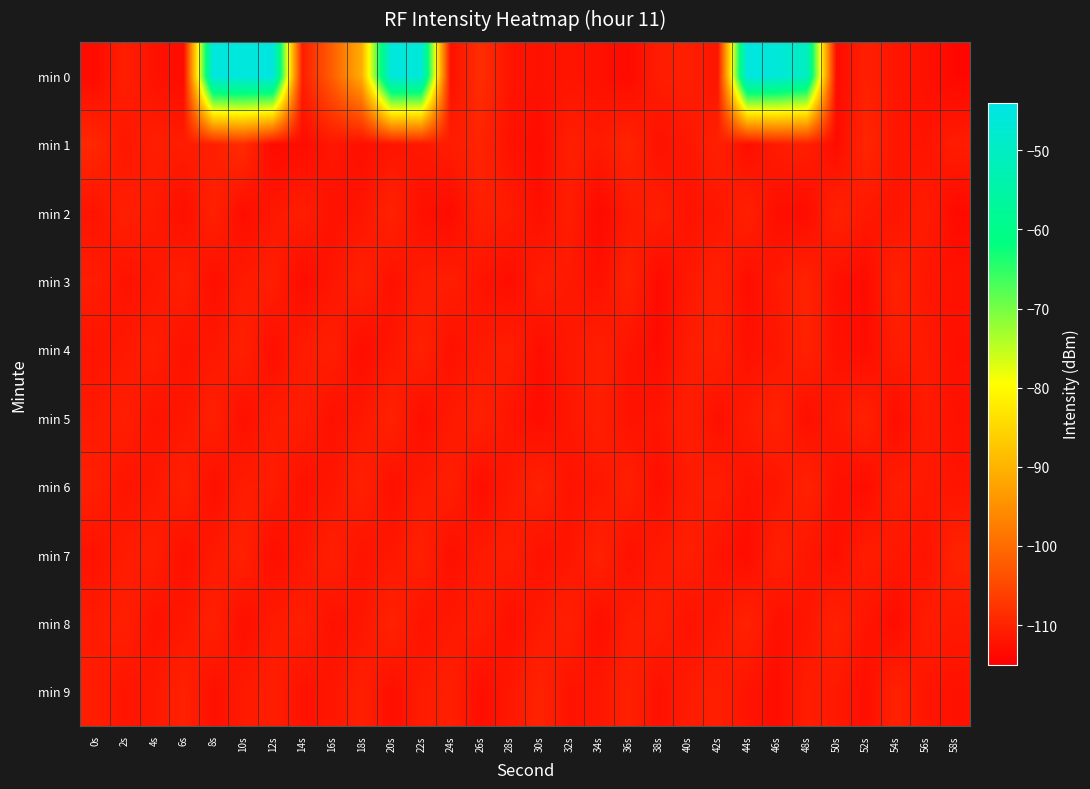

Reading right to left, extract all data points from this chart.

min 0: 58s=-113.8	56s=-112.5	54s=-111.8	52s=-110.4	50s=-113.1	48s=-50.3	46s=-46.3	44s=-44.9	42s=-112.0	40s=-110.6	38s=-110.9	36s=-113.4	34s=-112.5	32s=-111.9	30s=-112.4	28s=-112.0	26s=-108.6	24s=-112.6	22s=-46.4	20s=-45.7	18s=-90.8	16s=-101.8	14s=-110.7	12s=-45.0	10s=-45.4	8s=-45.5	6s=-113.2	4s=-112.4	2s=-110.6	0s=-113.2
min 1: 58s=-110.9	56s=-112.1	54s=-111.8	52s=-109.6	50s=-113.2	48s=-110.5	46s=-111.0	44s=-112.9	42s=-110.3	40s=-111.7	38s=-112.4	36s=-109.8	34s=-111.2	32s=-110.6	30s=-113.1	28s=-112.3	26s=-109.9	24s=-110.8	22s=-111.5	20s=-112.0	18s=-112.8	16s=-111.7	14s=-113.1	12s=-113.4	10s=-108.7	8s=-110.6	6s=-110.9	4s=-110.6	2s=-111.8	0s=-109.4
min 2: 58s=-113.4	56s=-110.9	54s=-112.0	52s=-111.5	50s=-110.1	48s=-113.1	46s=-112.9	44s=-110.3	42s=-111.8	40s=-112.2	38s=-110.6	36s=-111.4	34s=-113.5	32s=-110.8	30s=-112.7	28s=-111.1	26s=-110.4	24s=-113.3	22s=-112.6	20s=-110.0	18s=-111.9	16s=-112.4	14s=-110.7	12s=-111.6	10s=-113.0	8s=-110.2	6s=-112.8	4s=-111.3	2s=-110.5	0s=-112.1
min 3: 58s=-112.4	56s=-111.8	54s=-110.1	52s=-113.2	50s=-112.7	48s=-110.0	46s=-111.3	44s=-112.9	42s=-110.4	40s=-111.6	38s=-113.3	36s=-110.2	34s=-112.6	32s=-111.4	30s=-110.8	28s=-113.0	26s=-112.1	24s=-110.7	22s=-111.0	20s=-112.5	18s=-110.3	16s=-111.9	14s=-113.1	12s=-110.6	10s=-111.2	8s=-112.8	6s=-110.5	4s=-111.7	2s=-112.3	0s=-110.9
min 4: 58s=-112.7	56s=-111.2	54s=-110.9	52s=-113.1	50s=-112.4	48s=-110.1	46s=-111.8	44s=-112.6	42s=-110.3	40s=-111.0	38s=-113.2	36s=-112.1	34s=-110.5	32s=-111.6	30s=-112.9	28s=-110.7	26s=-111.3	24s=-112.5	22s=-110.2	20s=-111.9	18s=-113.0	16s=-110.6	14s=-111.1	12s=-112.8	10s=-110.4	8s=-111.7	6s=-112.3	4s=-110.8	2s=-111.5	0s=-112.0
min 5: 58s=-112.4	56s=-111.1	54s=-113.0	52s=-110.2	50s=-111.5	48s=-112.8	46s=-110.0	44s=-111.2	42s=-112.6	40s=-110.7	38s=-111.9	36s=-112.3	34s=-110.5	32s=-111.7	30s=-113.1	28s=-112.0	26s=-110.3	24s=-111.4	22s=-112.9	20s=-110.1	18s=-111.6	16s=-112.5	14s=-110.8	12s=-111.0	10s=-112.7	8s=-110.4	6s=-111.8	4s=-112.2	2s=-110.6	0s=-111.3
min 6: 58s=-112.0	56s=-111.4	54s=-110.8	52s=-113.0	50s=-112.5	48s=-110.0	46s=-111.9	44s=-112.3	42s=-110.7	40s=-111.1	38s=-112.8	36s=-110.4	34s=-111.7	32s=-112.2	30s=-110.1	28s=-111.5	26s=-112.9	24s=-110.6	22s=-111.3	20s=-112.6	18s=-110.2	16s=-111.8	14s=-112.4	12s=-110.9	10s=-111.0	8s=-112.7	6s=-110.3	4s=-111.6	2s=-112.1	0s=-110.5
min 7: 58s=-110.0	56s=-112.2	54s=-111.5	52s=-110.9	50s=-112.8	48s=-111.7	46s=-110.4	44s=-113.1	42s=-112.0	40s=-110.6	38s=-111.3	36s=-112.5	34s=-110.1	32s=-111.9	30s=-112.4	28s=-110.8	26s=-111.2	24s=-112.7	22s=-110.3	20s=-111.6	18s=-112.1	16s=-110.5	14s=-111.8	12s=-112.9	10s=-110.2	8s=-111.4	6s=-112.6	4s=-110.7	2s=-111.0	0s=-112.3
min 8: 58s=-111.4	56s=-110.9	54s=-113.1	52s=-112.0	50s=-110.2	48s=-111.9	46s=-112.6	44s=-110.1	42s=-111.6	40s=-112.3	38s=-110.7	36s=-111.0	34s=-112.9	32s=-110.4	30s=-111.3	28s=-112.7	26s=-110.8	24s=-111.5	22s=-112.2	20s=-110.0	18s=-111.8	16s=-112.5	14s=-110.6	12s=-111.2	10s=-112.8	8s=-110.3	6s=-111.7	4s=-112.4	2s=-110.5	0s=-111.1
min 9: 58s=-112.4	56s=-111.9	54s=-110.1	52s=-112.8	50s=-111.4	48s=-110.9	46s=-113.0	44s=-112.1	42s=-110.6	40s=-111.0	38s=-112.5	36s=-110.3	34s=-111.7	32s=-112.2	30s=-110.0	28s=-111.6	26s=-112.9	24s=-110.5	22s=-111.1	20s=-112.7	18s=-110.4	16s=-111.8	14s=-112.3	12s=-110.7	10s=-111.3	8s=-112.6	6s=-110.2	4s=-111.5	2s=-112.0	0s=-110.8